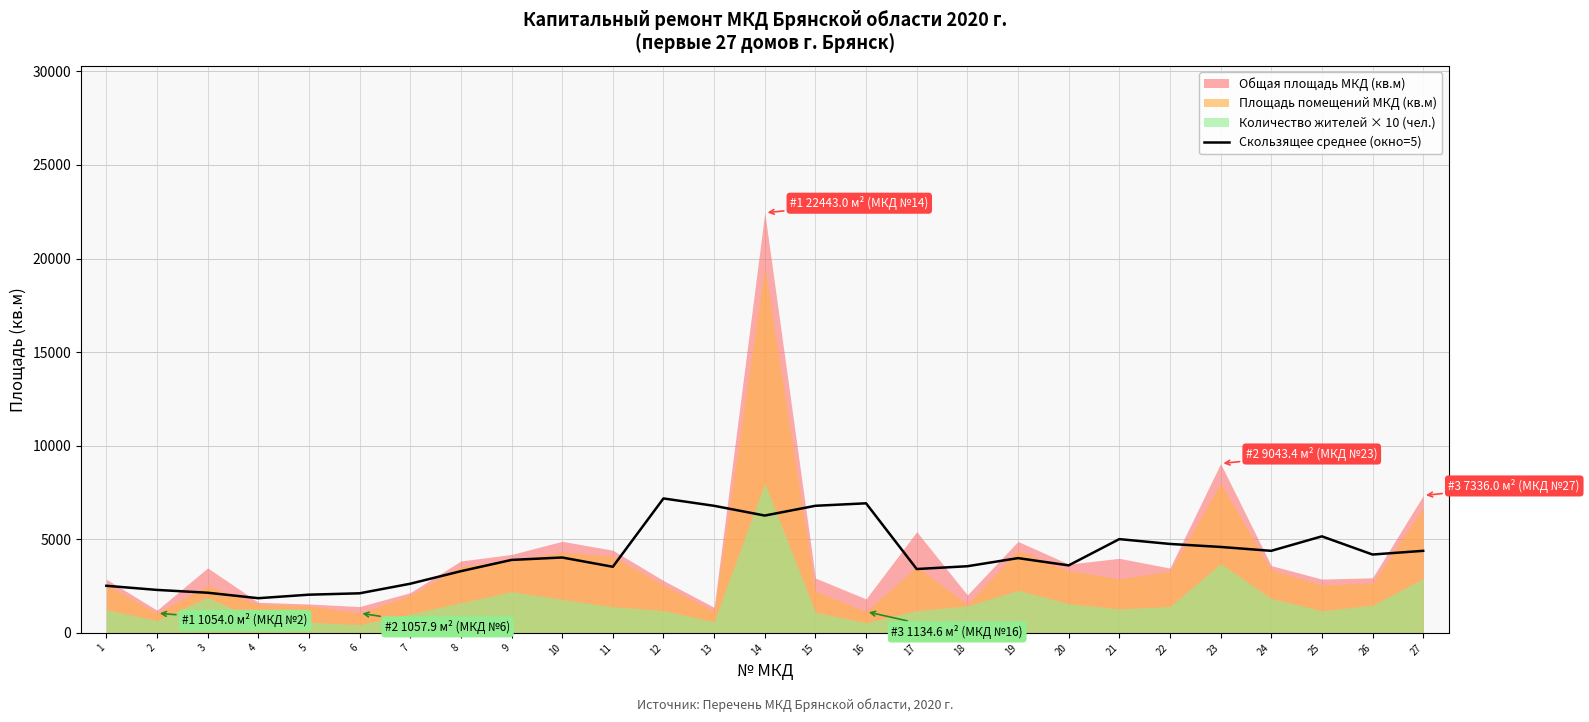

Which has a higher value, 14 or 26?

14